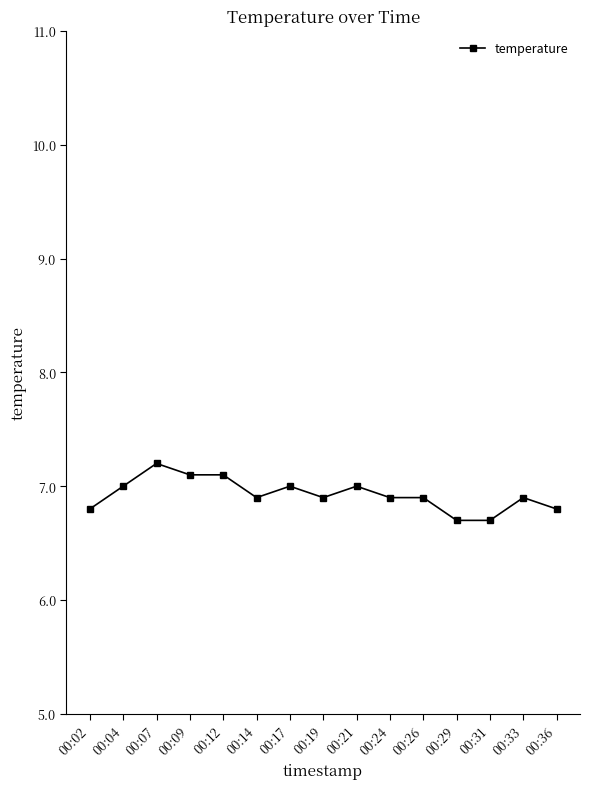

What is the value of the 15th point from the left?

6.8